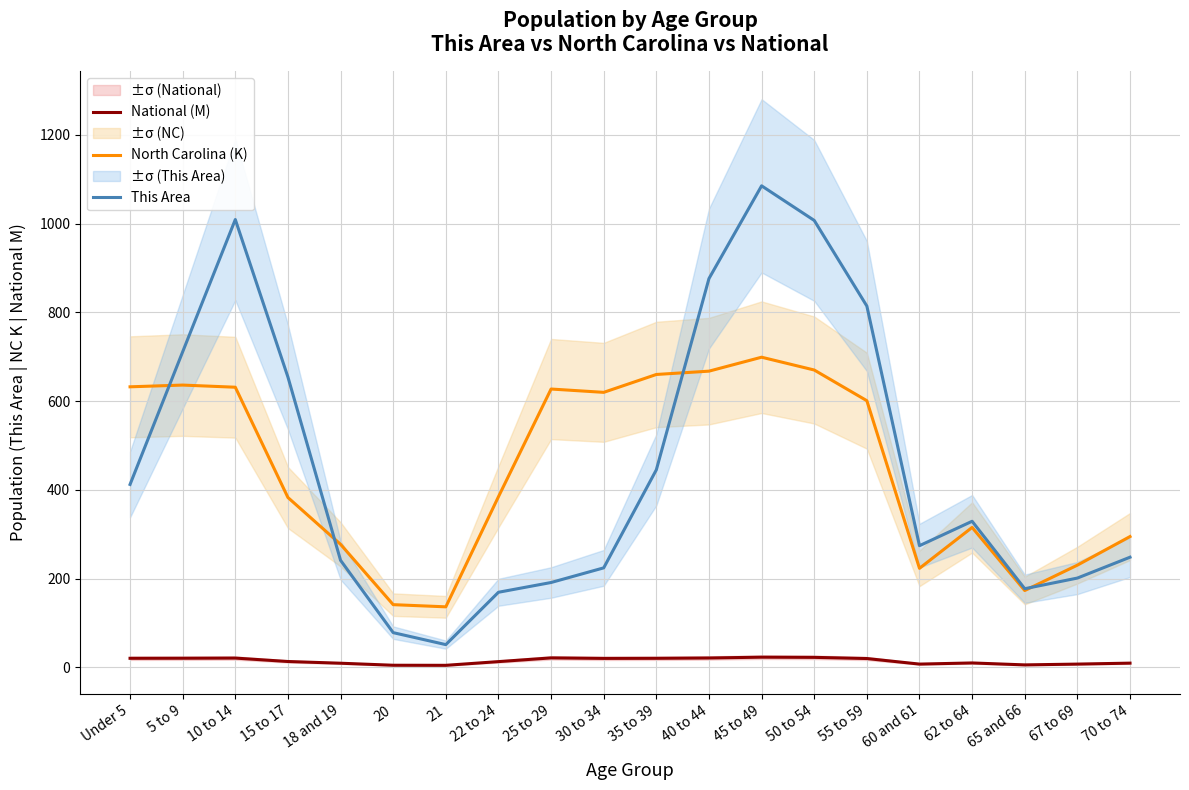

Reading left to right, transcribe all the data shown in this chart.

National (M): 20.2	20.3	20.7	13.0	9.1	4.5	4.4	12.7	21.1	20.0	20.2	20.9	22.7	22.3	19.7	7.1	9.7	5.3	7.1	9.3
North Carolina (K): 632.0	635.9	631.1	382.5	277.0	141.1	136.2	384.3	627.0	619.6	659.8	667.3	698.8	669.9	600.7	222.9	315.1	172.9	230.1	294.5
This Area: 412.0	711.0	1009.0	654.0	241.0	78.0	51.0	169.0	191.0	224.0	445.0	876.0	1085.0	1007.0	814.0	274.0	329.0	177.0	201.0	248.0